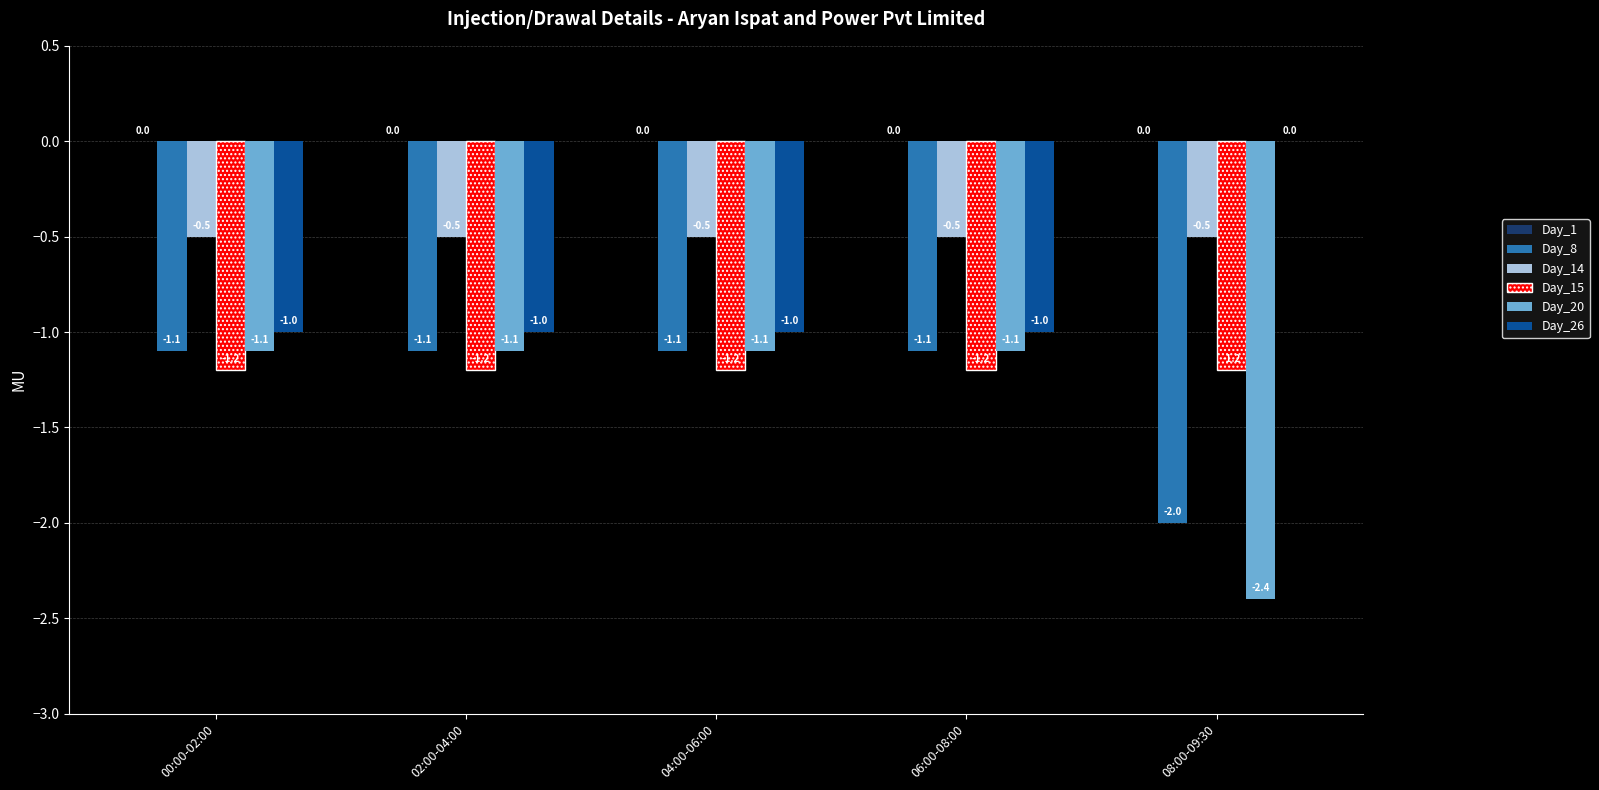

What is the total value across all series at 00:00-02:00?

-4.9